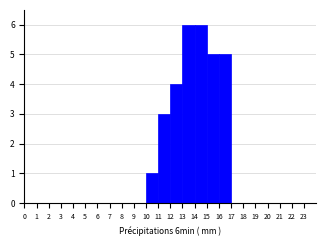

Reading left to right, list every bar in this chart as the range it spans on the x-axis followed by its height. The values are not printed on the chart, so give them approximately, as read against the axis.

0 to 1: 0
1 to 2: 0
2 to 3: 0
3 to 4: 0
4 to 5: 0
5 to 6: 0
6 to 7: 0
7 to 8: 0
8 to 9: 0
9 to 10: 0
10 to 11: 1
11 to 12: 3
12 to 13: 4
13 to 14: 6
14 to 15: 6
15 to 16: 5
16 to 17: 5
17 to 18: 0
18 to 19: 0
19 to 20: 0
20 to 21: 0
21 to 22: 0
22 to 23: 0
23 to 24: 0